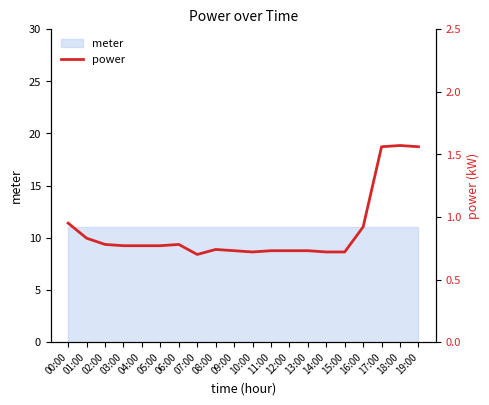

Which has a higher value, 17:00 or 07:00?

17:00